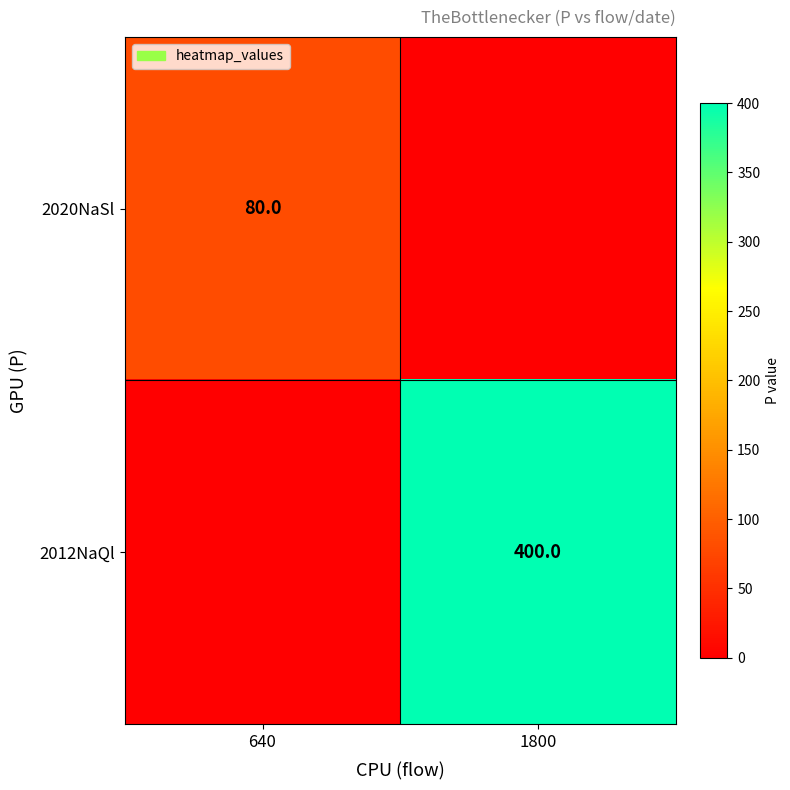

At how many categories does at least one series exceed 145?

1